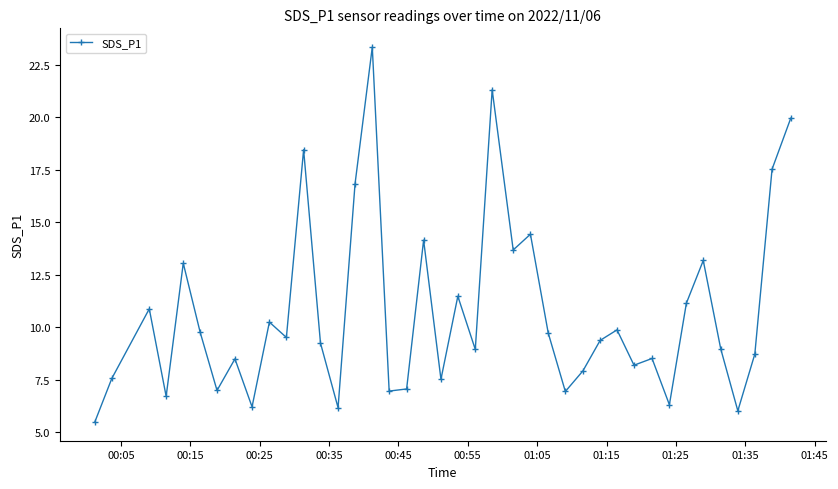

How many interior local peaks (higher than both neighbors) does the data have?

13